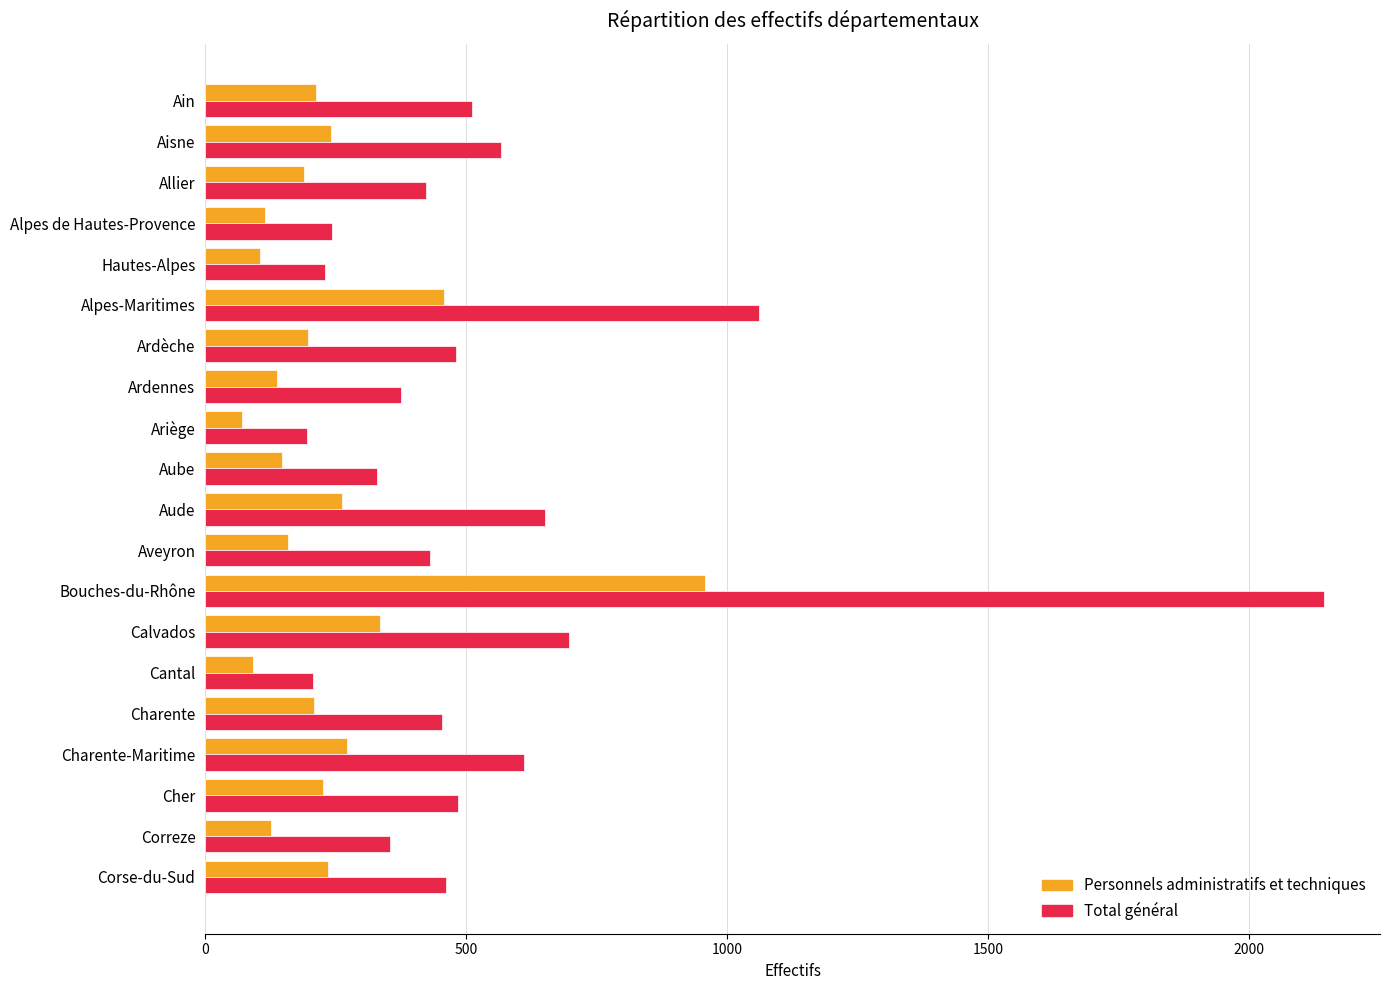

What is the approximate value of Personnels administratifs et techniques at Cher?

225.0